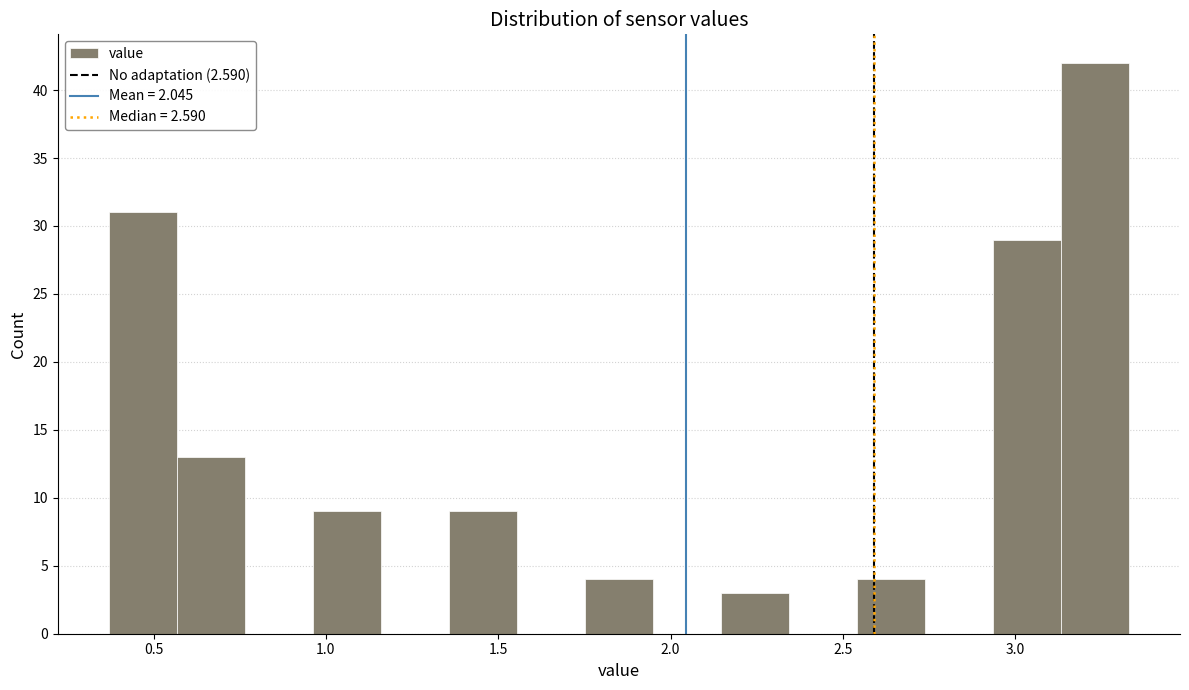

Read against the x-axis, roughly where is the centre of the tallest bar?

3.25